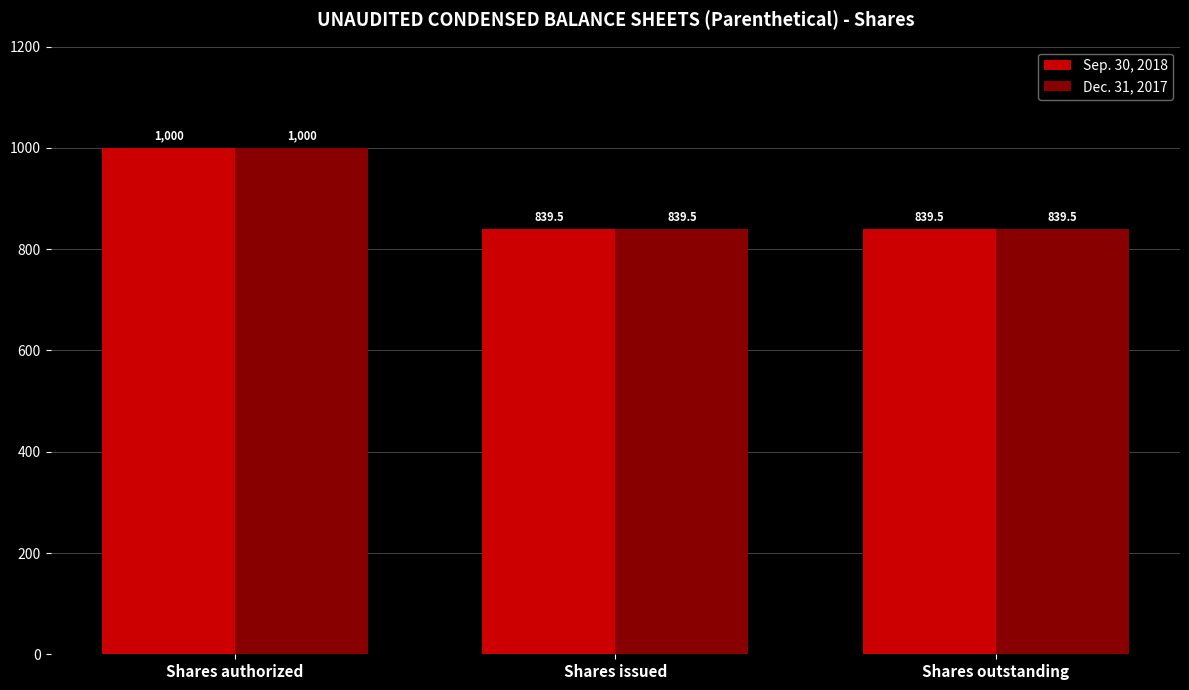

Reading left to right, what are all the values shown in this chart?

Sep. 30, 2018: Shares authorized=1000.0	Shares issued=839.5	Shares outstanding=839.5
Dec. 31, 2017: Shares authorized=1000.0	Shares issued=839.5	Shares outstanding=839.5